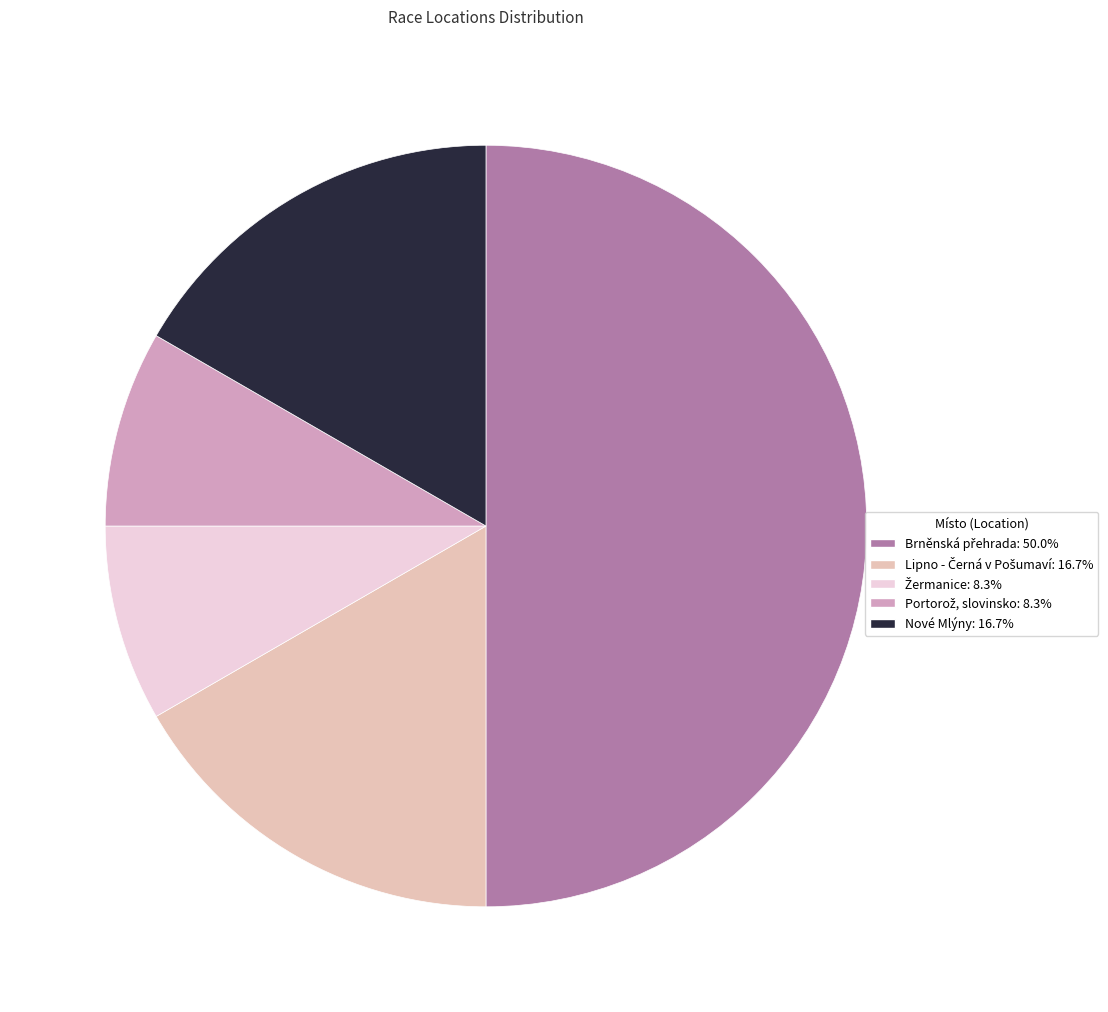

Is Nové Mlýny the majority of the pie?

No